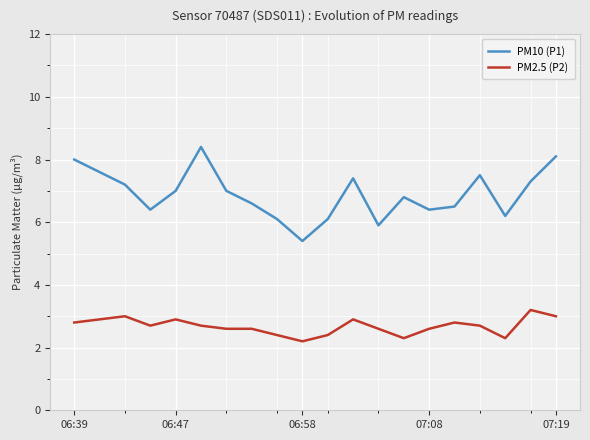

True or false: PM10 (P1) and PM2.5 (P2) cross at least once.

False